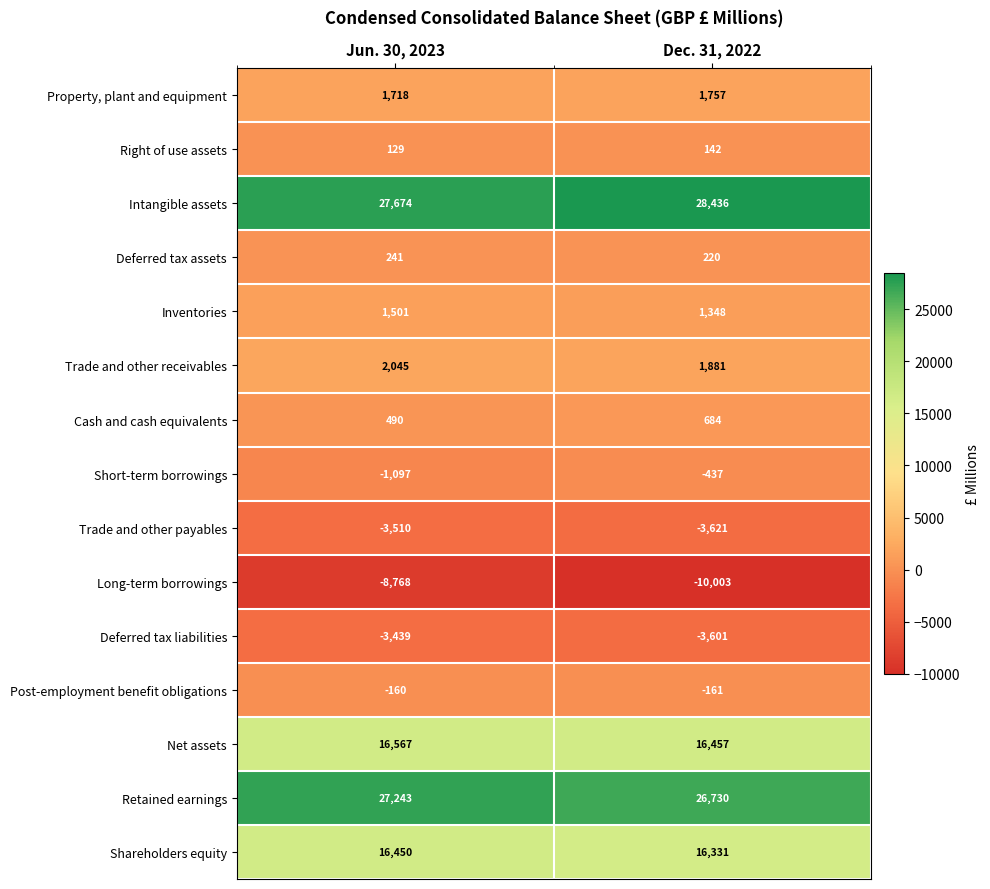

Rank the series at Dec. 31, 2022 from highest to lowest value.

Intangible assets, Retained earnings, Net assets, Shareholders equity, Trade and other receivables, Property, plant and equipment, Inventories, Cash and cash equivalents, Deferred tax assets, Right of use assets, Post-employment benefit obligations, Short-term borrowings, Deferred tax liabilities, Trade and other payables, Long-term borrowings